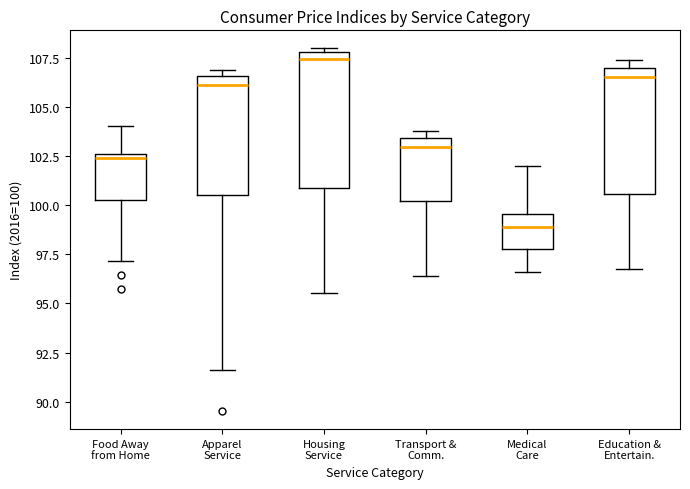

Reading left to right, read every box against the y-axis: the position of its median line, the range the box covers, and the ends of its whiskers. The values are not printed on the chart, so give them approximately, as read against the axis.

Food Away from Home: median 102.5 (just below the box's upper edge), box 100.5 to 102.5, whiskers 97.0 to 104.0
Apparel Service: median 106.0, box 100.5 to 106.5, whiskers 91.5 to 107.0
Housing Service: median 107.5, box 101.0 to 108.0, whiskers 95.5 to 108.0 (just above the box's upper edge)
Transport & Comm.: median 103.0, box 100.0 to 103.5, whiskers 96.5 to 104.0
Medical Care: median 99.0, box 98.0 to 99.5, whiskers 96.5 to 102.0
Education & Entertain.: median 106.5, box 100.5 to 107.0, whiskers 96.5 to 107.5